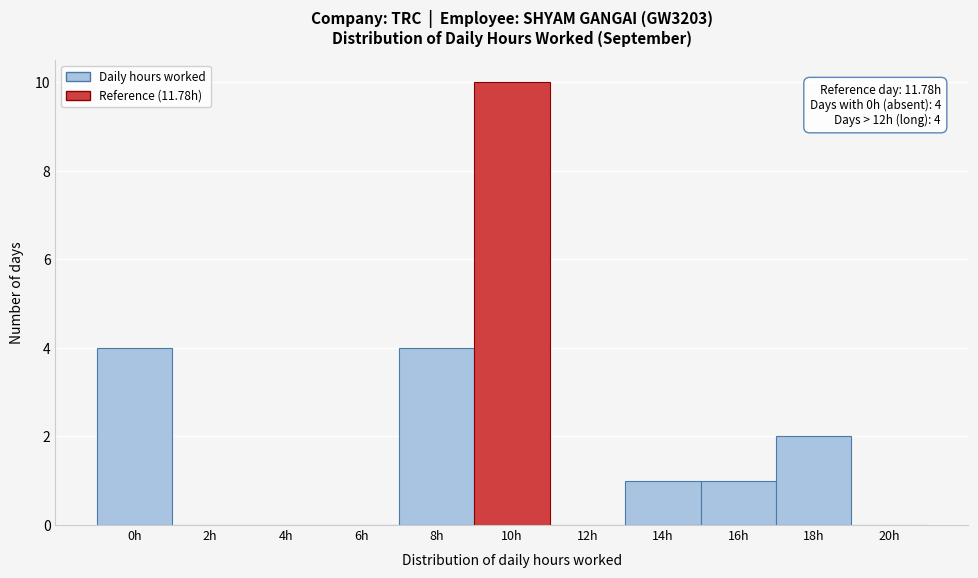

Reading right to left, extract all data points from this chart.

20h=0	18h=2	16h=1	14h=1	12h=0	10h=10	8h=4	6h=0	4h=0	2h=0	0h=4